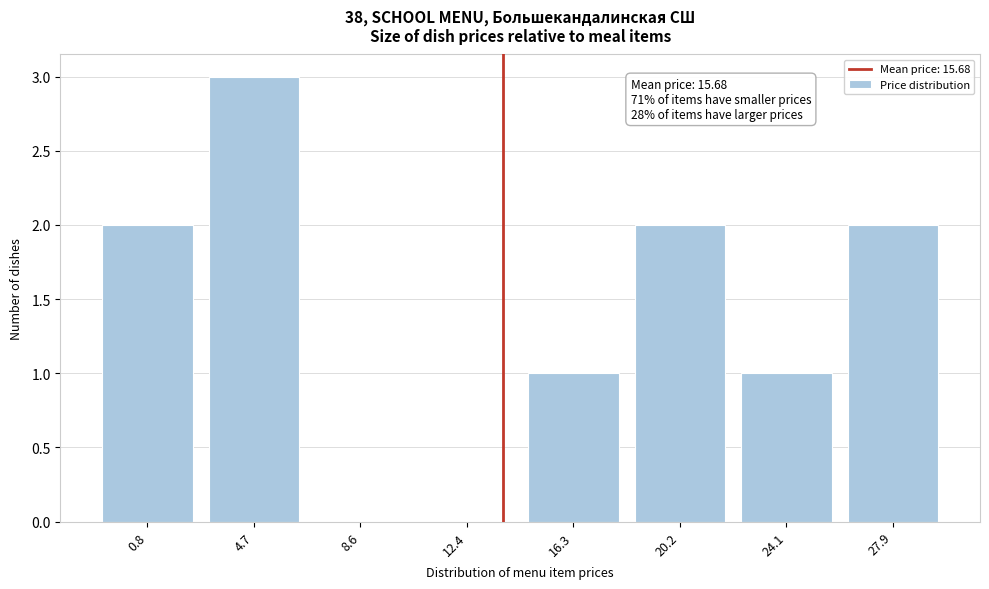

Reading right to left, extract all data points from this chart.

27.9=2	24.1=1	20.2=2	16.3=1	12.4=0	8.6=0	4.7=3	0.8=2